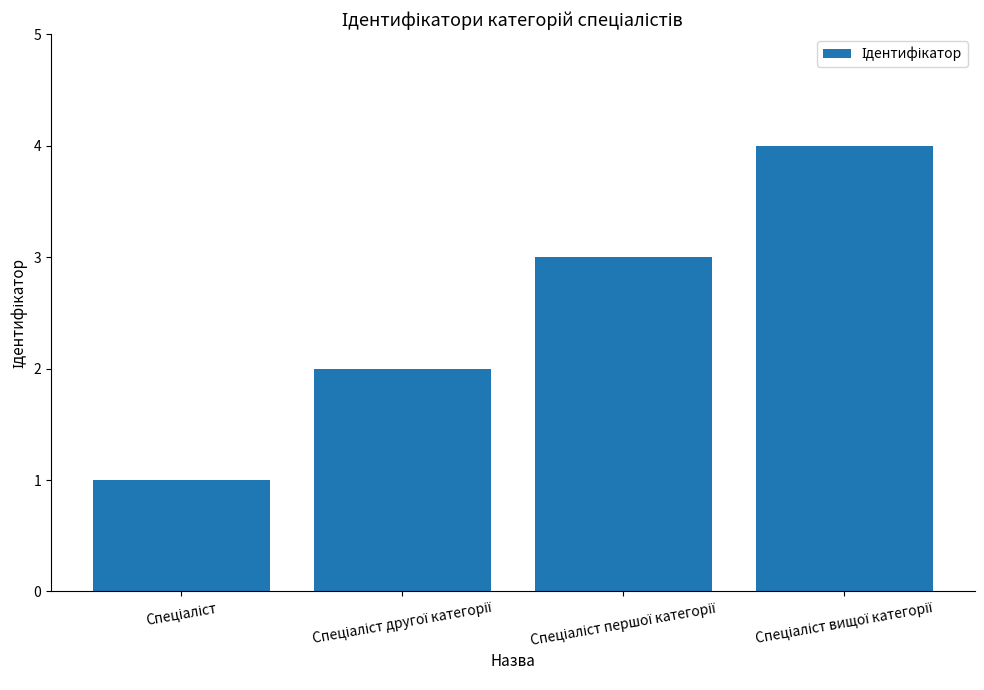

What is the sum of all values?

10